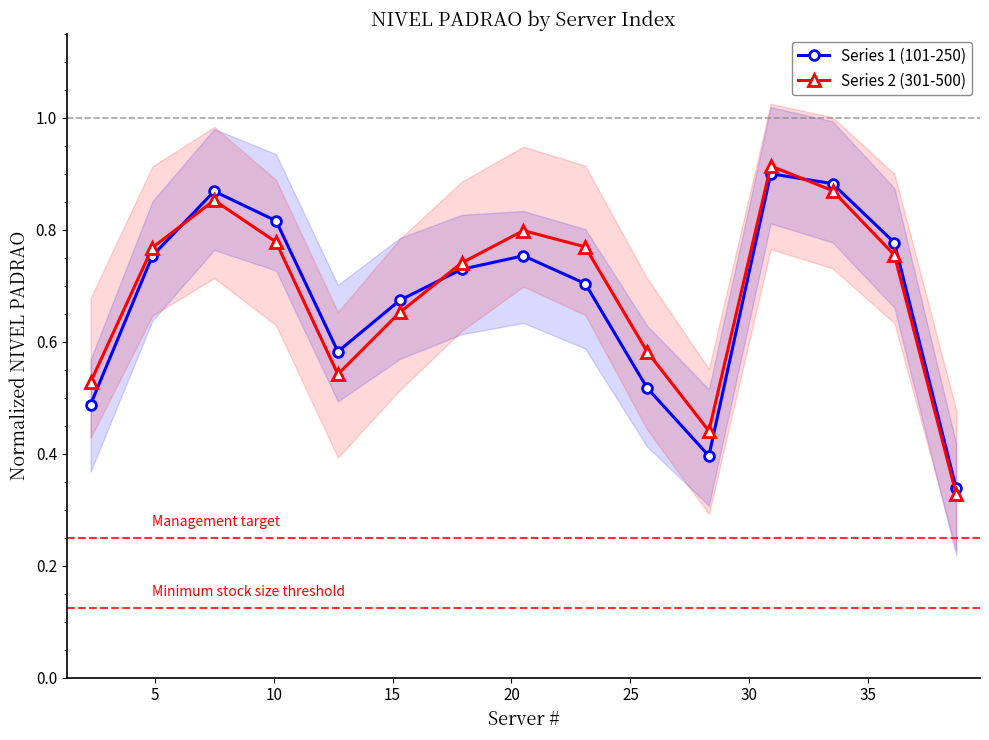

How many Series 1 (101-250) values are between 0 and 1?

15